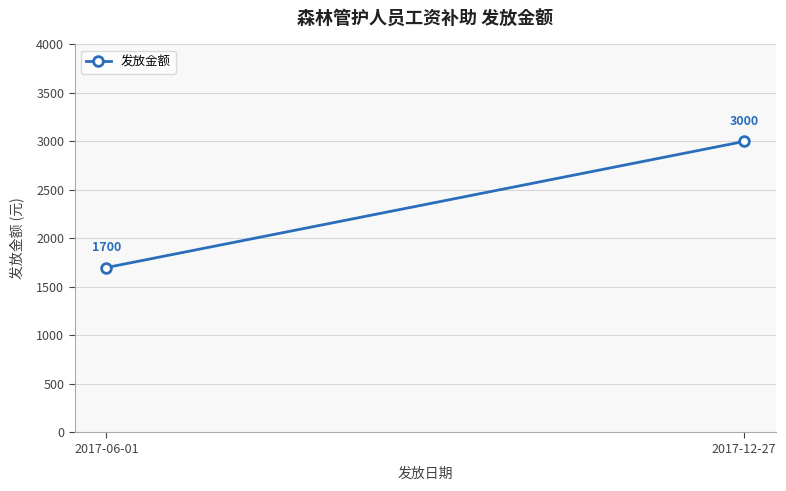

How many values are below 3000?

1